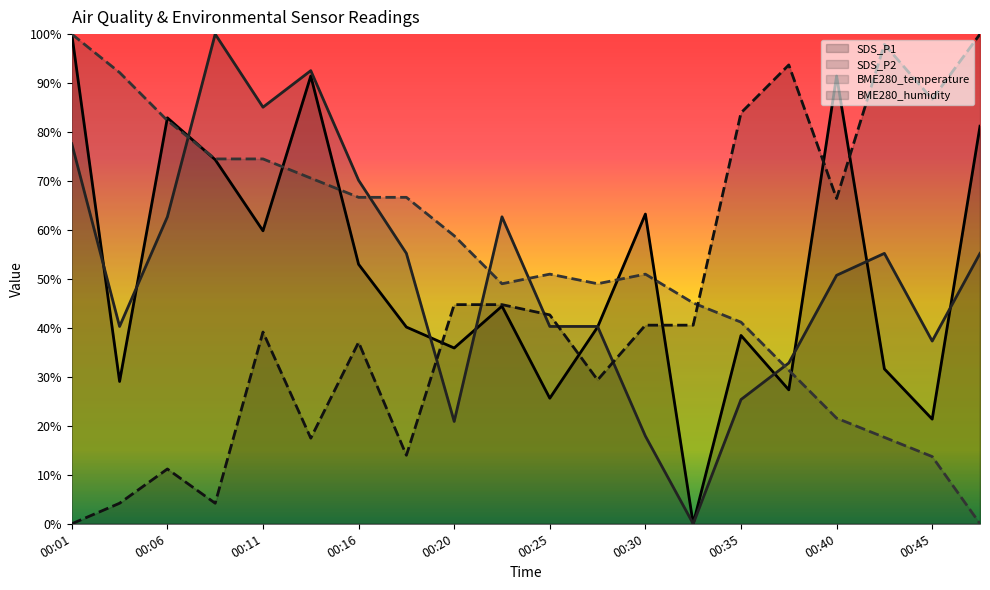

Does the chart display data point markers on the line(s)?

No